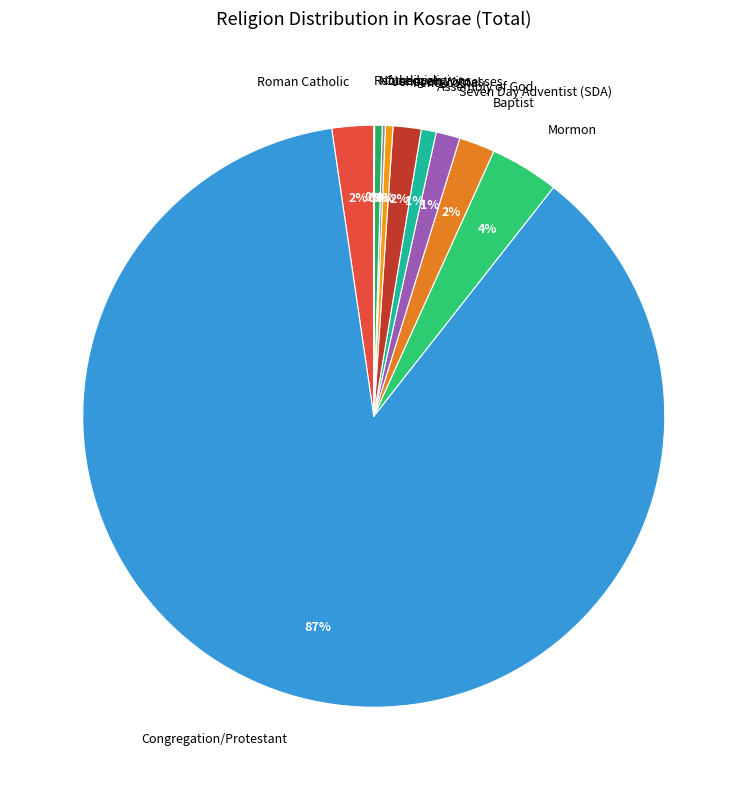

To the nearest percent, what portion does Seven Day Adventist (SDA) represent?

1%